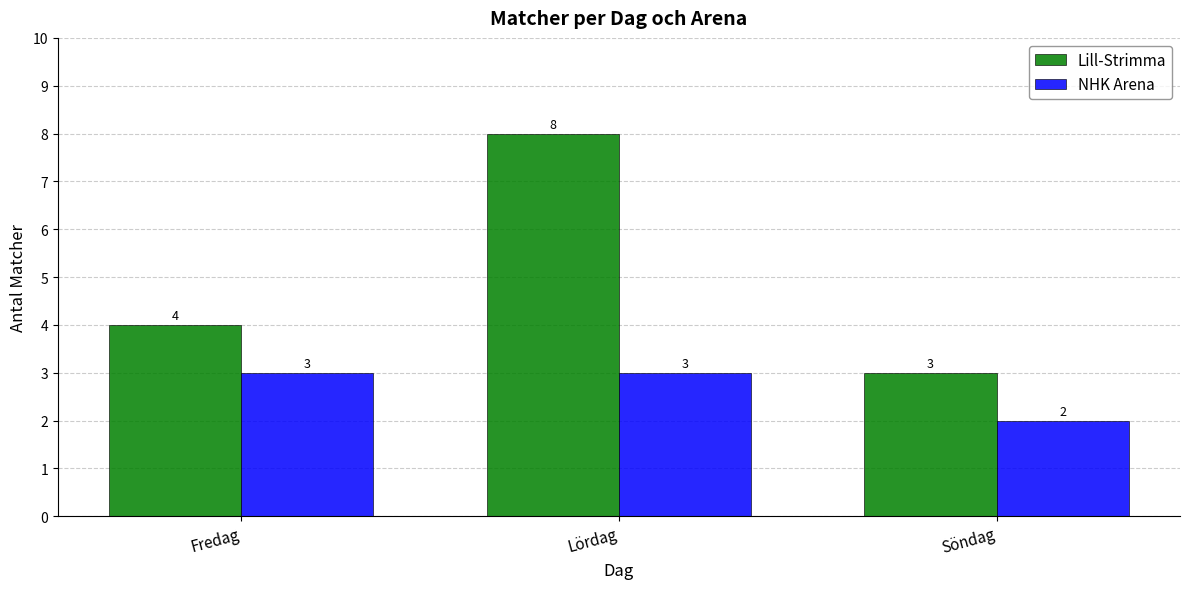

True or false: NHK Arena has a value of 2 at Söndag.

True